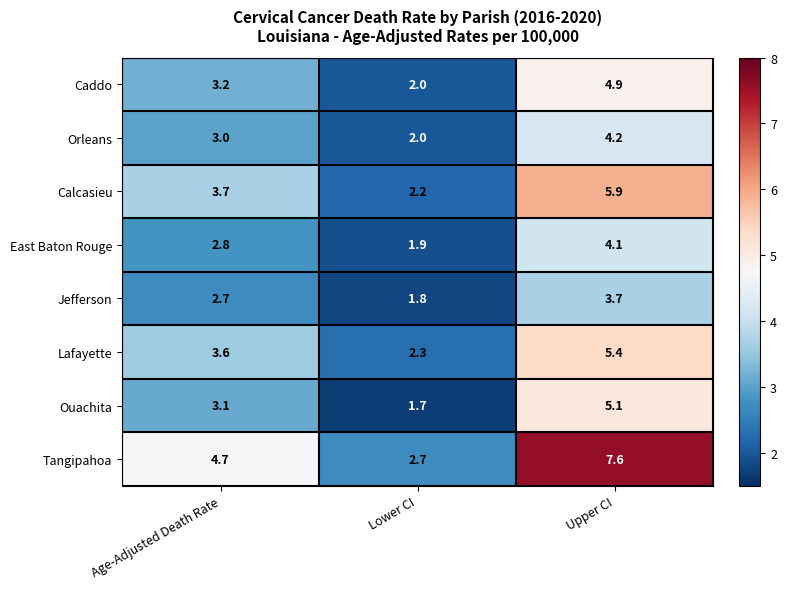

How many data points does each series have?

3